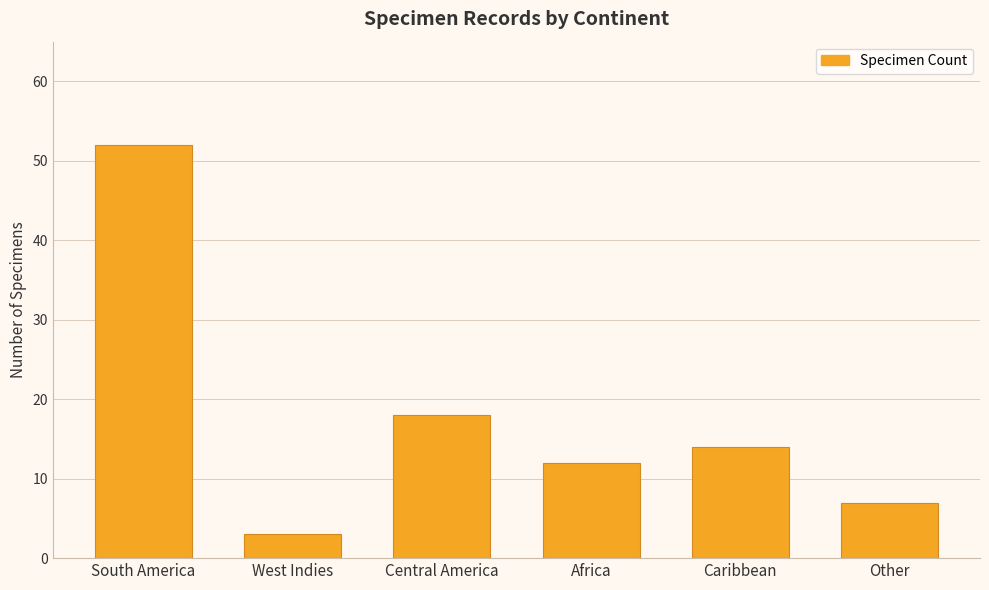

True or false: the data shows 32 at Central America.

False